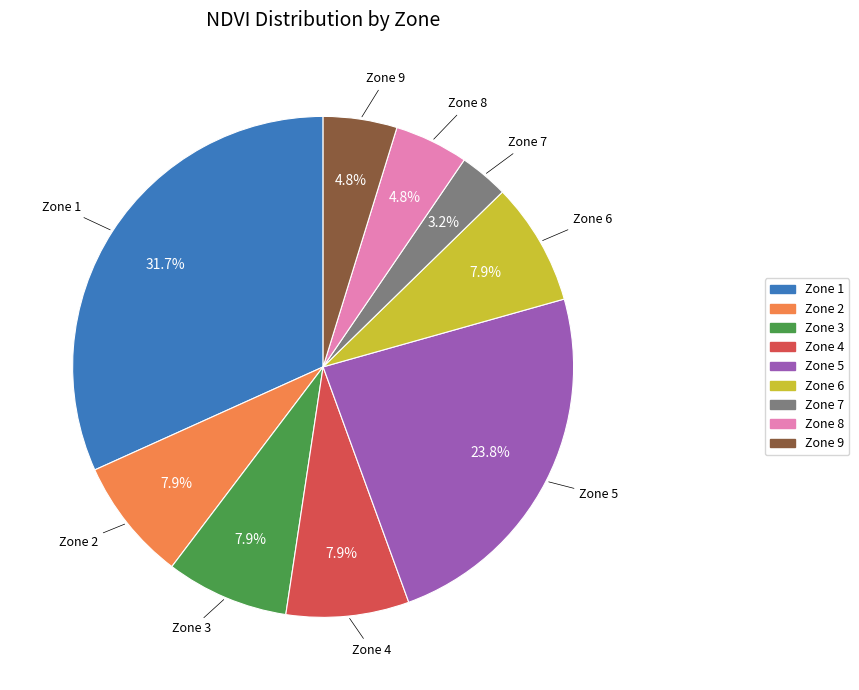

Is there any slice that represents more than half of the pie?

No